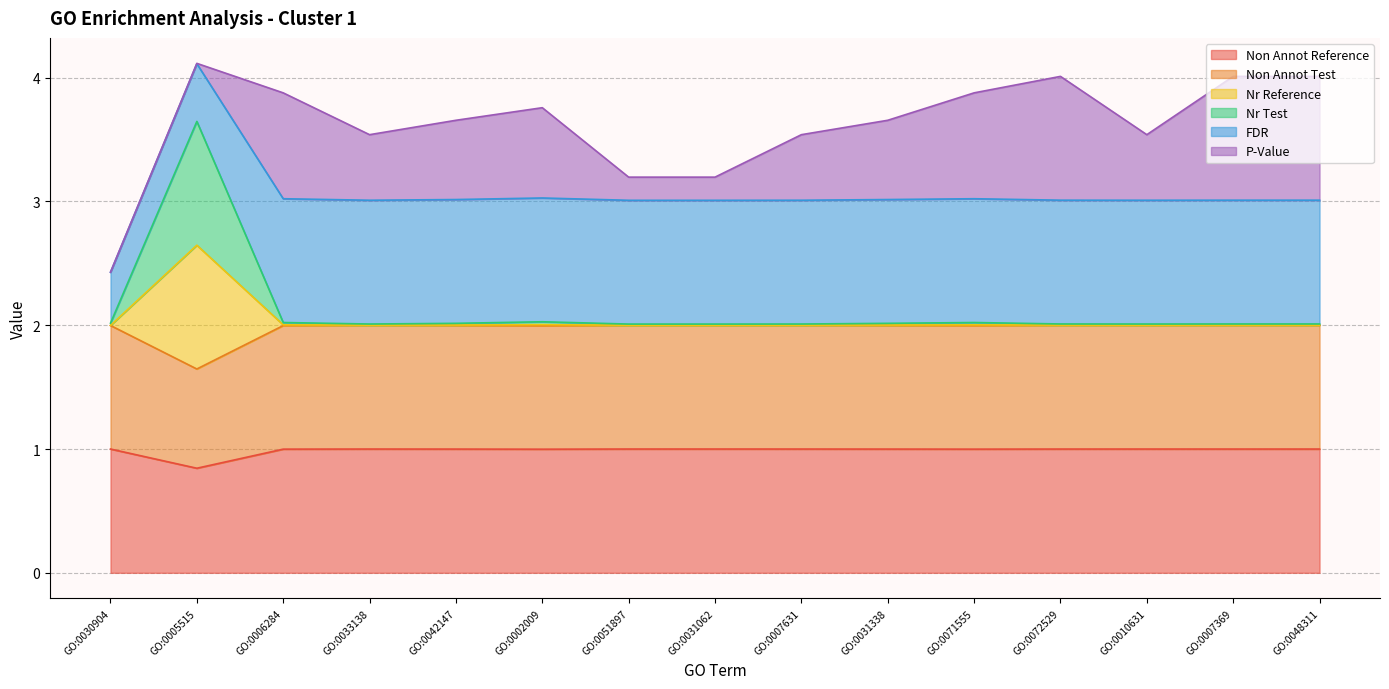

What is the maximum value for Non Annot Reference?

1.0